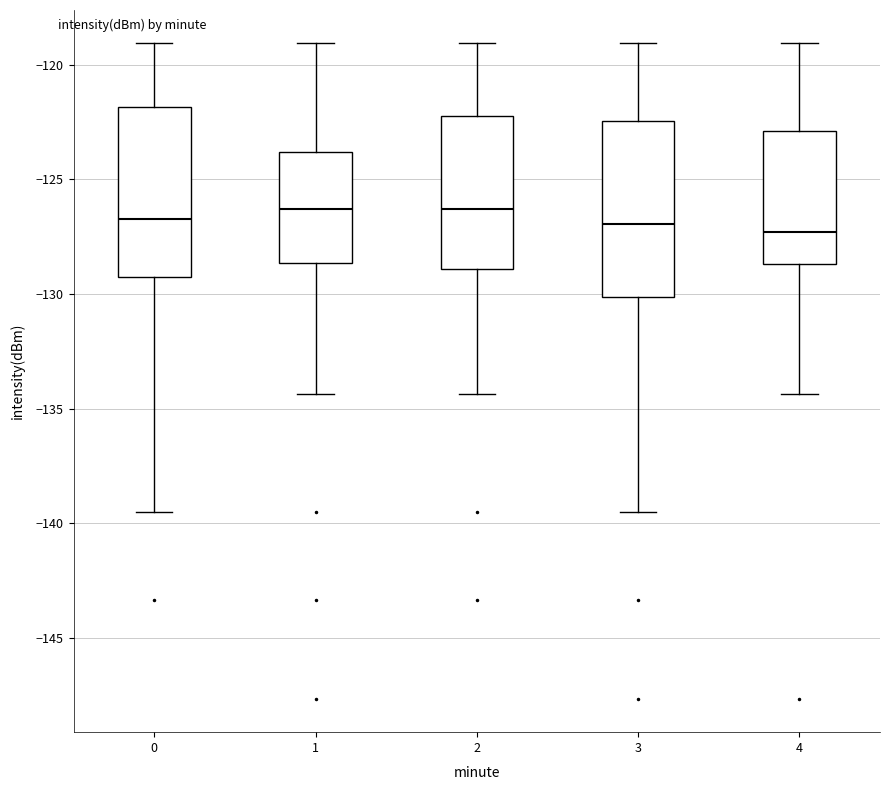

Reading left to right, read every box against the y-axis: the position of its median line, the range the box covers, and the ends of its whiskers. The values are not printed on the chart, so give them approximately, as read against the axis.

0: median -126.5, box -129.5 to -122.0, whiskers -139.5 to -119.0
1: median -126.5, box -128.5 to -124.0, whiskers -134.5 to -119.0
2: median -126.5, box -129.0 to -122.0, whiskers -134.5 to -119.0
3: median -127.0, box -130.0 to -122.5, whiskers -139.5 to -119.0
4: median -127.5, box -128.5 to -123.0, whiskers -134.5 to -119.0